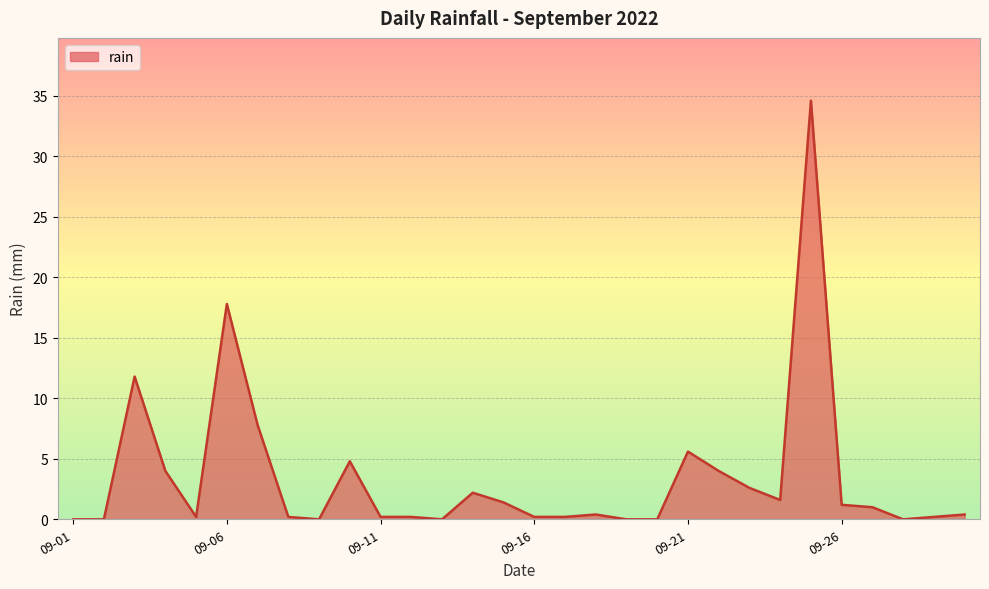

How many lines are shown in the chart?

1